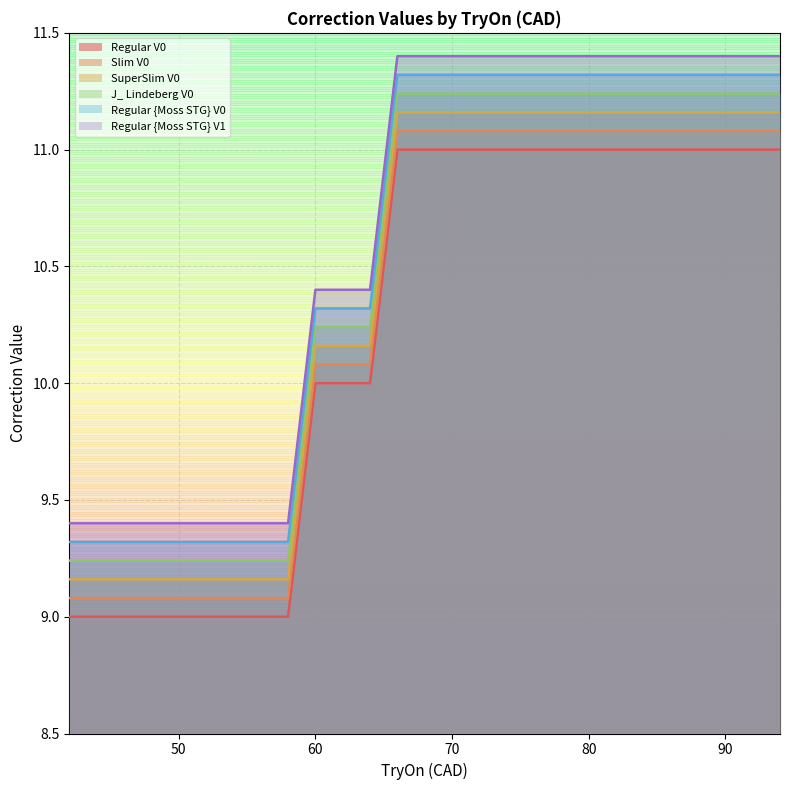

What is the sum of all Regular {Moss STG} V0 values?

194.1